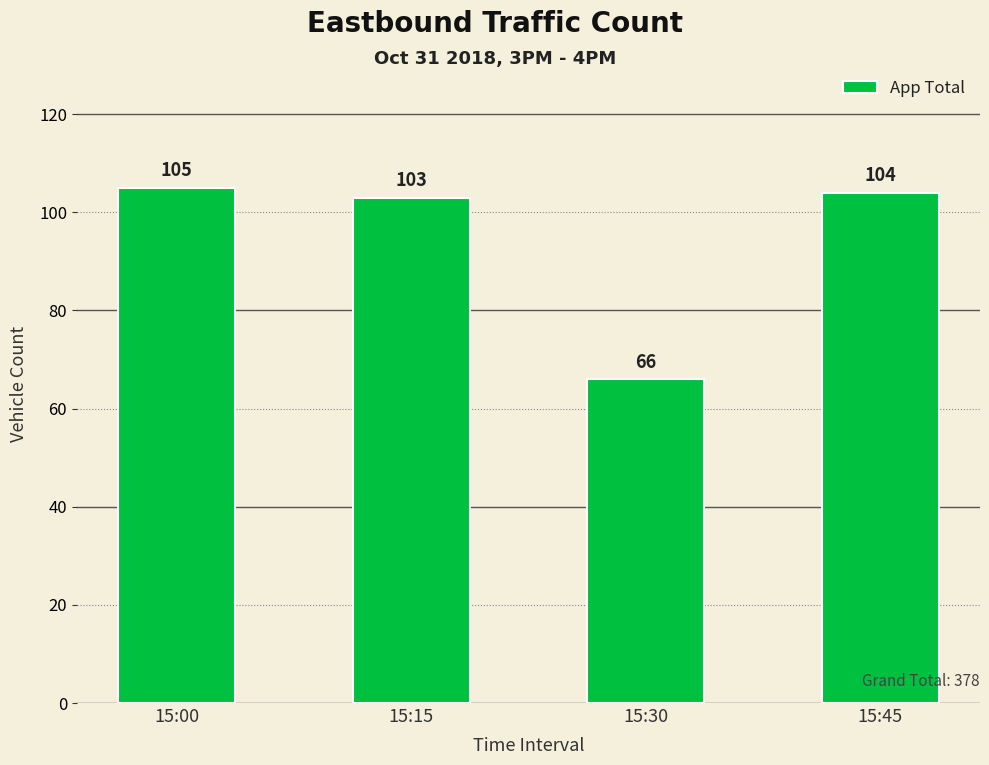

The value at 15:30 is 66. True or false?

True